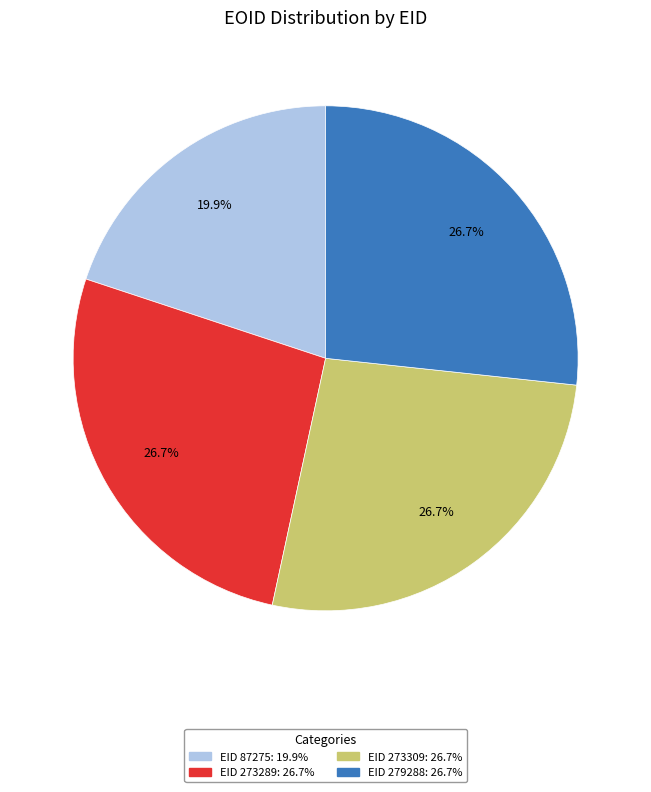

Is there any slice that represents more than half of the pie?

No